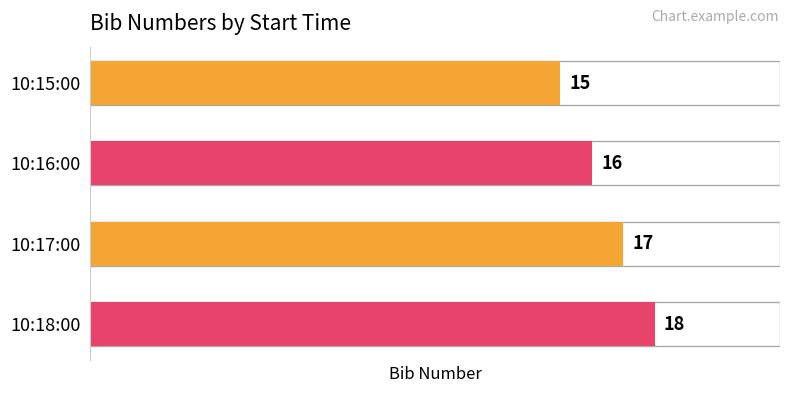

Rank the categories by value from lowest to highest.

10:15:00, 10:16:00, 10:17:00, 10:18:00